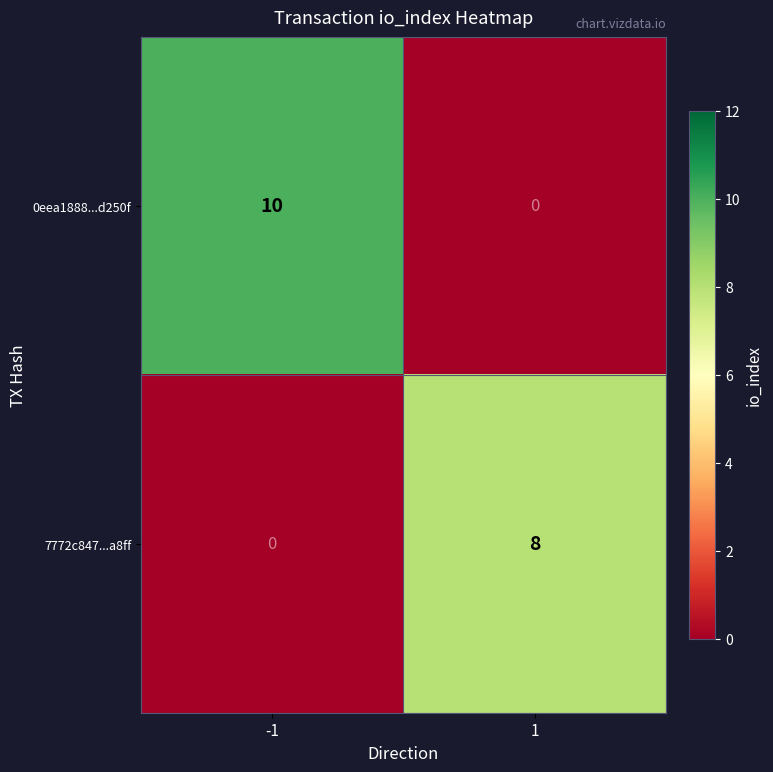

What is the spread (max minus min) of values at -1?

10